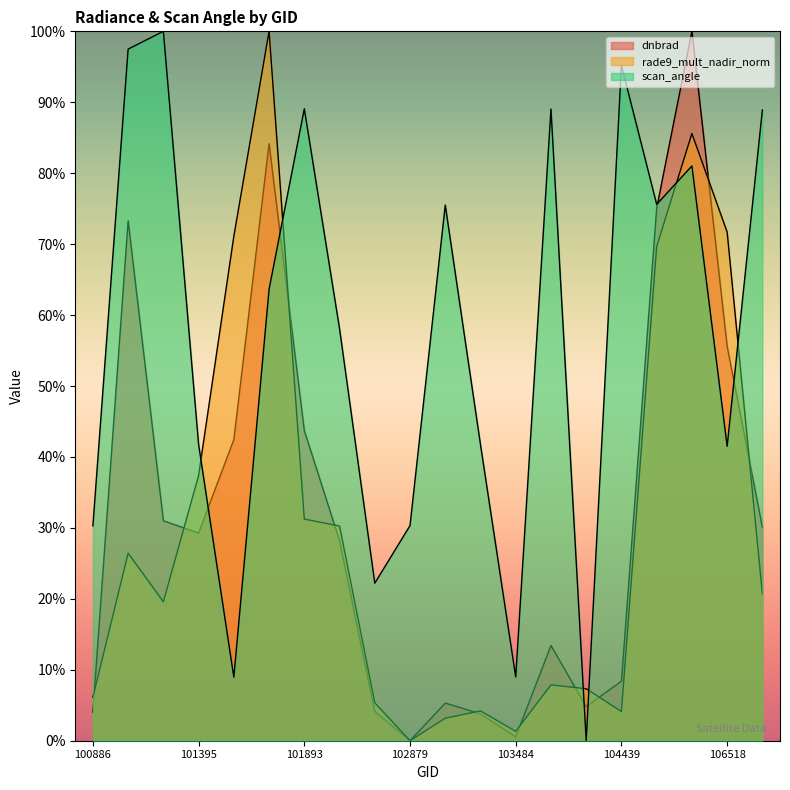

How many distinct data groups are displayed?

3